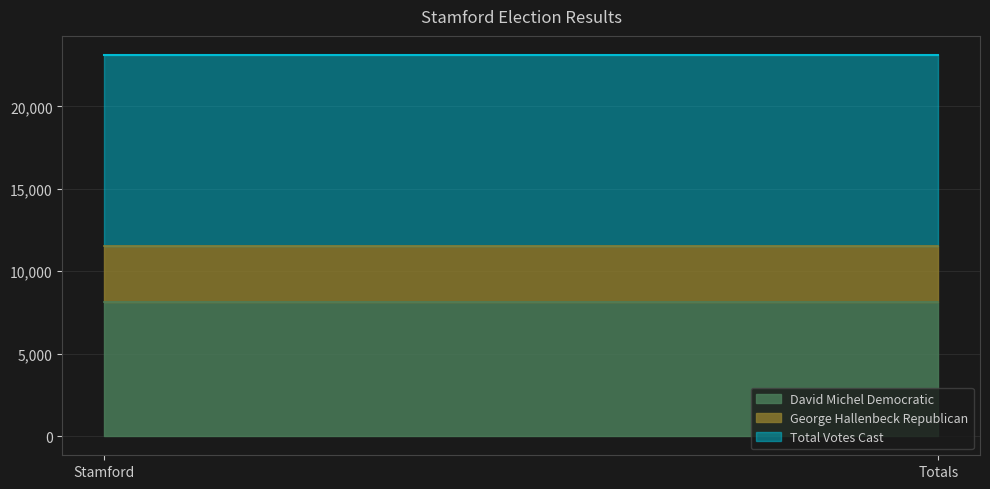

What is the sum of the George Hallenbeck Republican values at Stamford and Totals?

6820